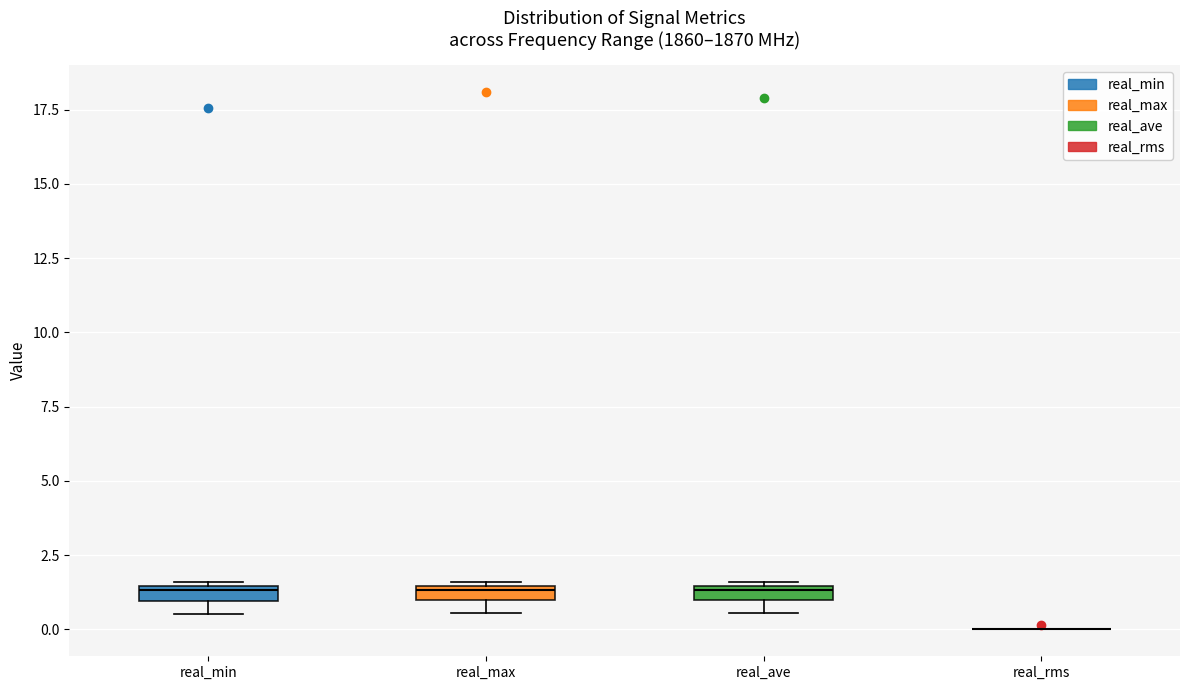

Where is the upper edge of the box for real_min on the y-axis? The values are not printed on the chart, so give them approximately, as read against the axis.

1.5